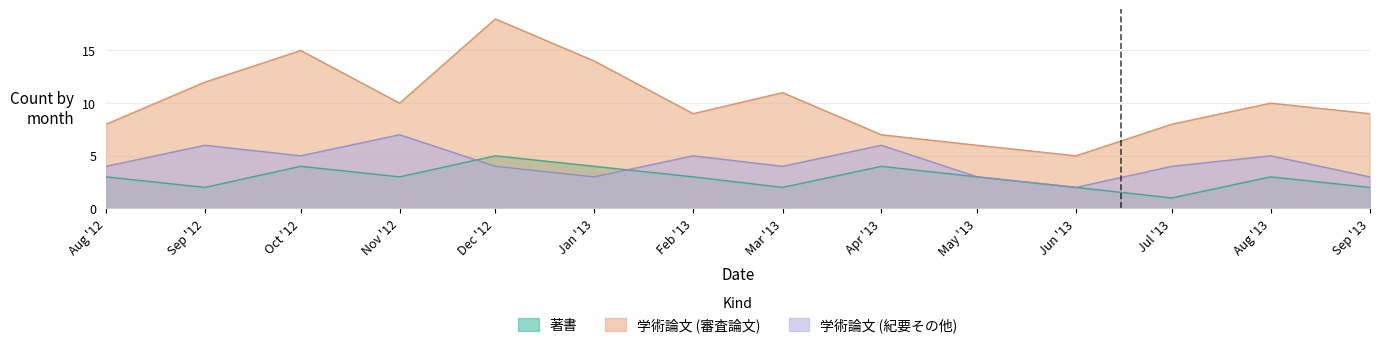

Which series ends up on top after the final intersection of 著書 and 学術論文 (紀要その他)?

学術論文 (紀要その他)